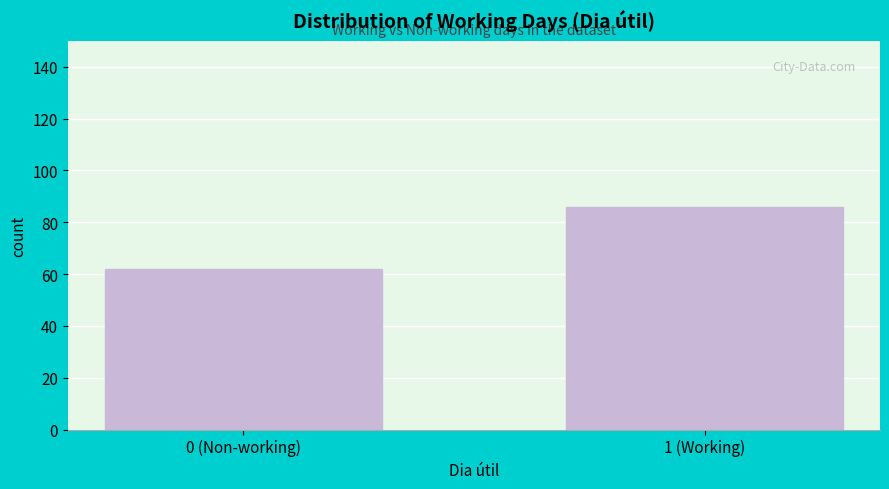

Reading left to right, what are all the values shown in this chart?

62	86